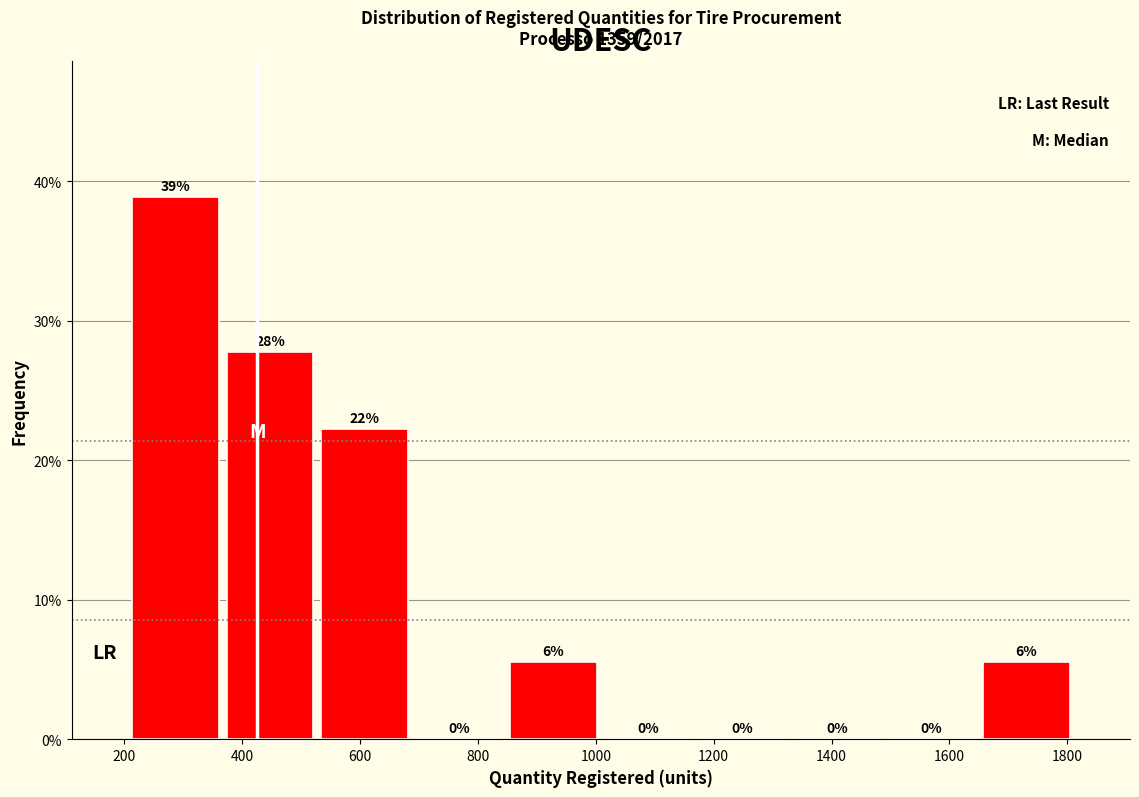

Which range on the x-axis has the tallest bar?

200 to 360